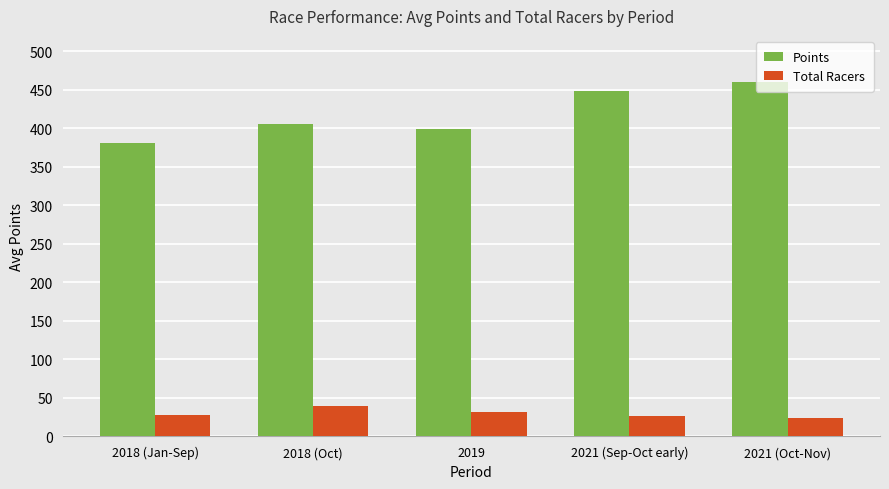

Are the bars grouped side by side (vs. stacked)?

Yes